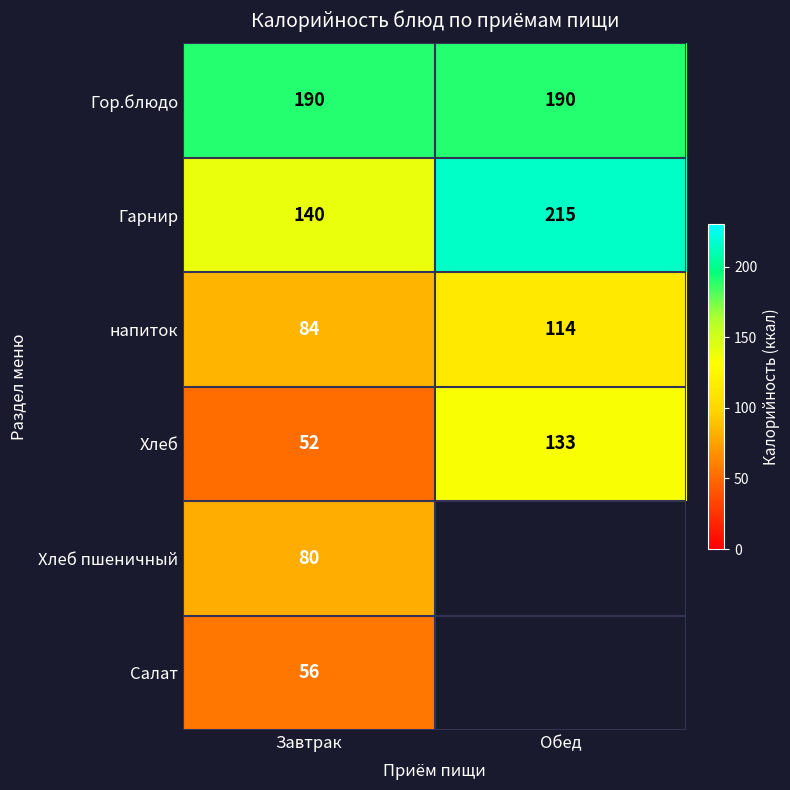

What is the difference between the highest and lowest values at Обед?

101.0